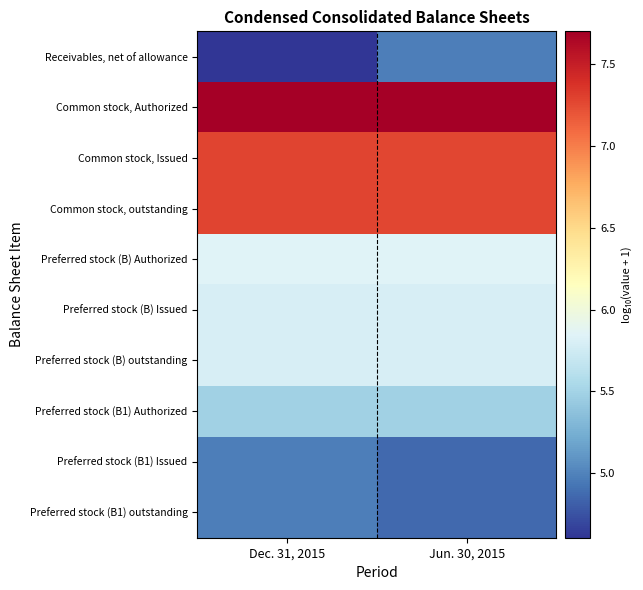

What is the smallest value displayed?

4.6